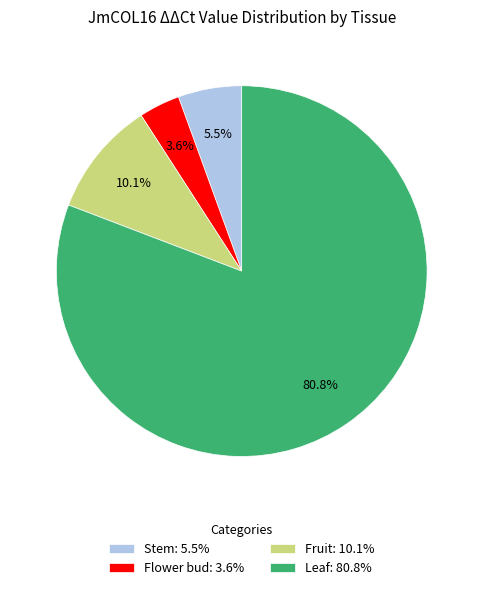

Rank the categories by value from lowest to highest.

Flower bud, Stem, Fruit, Leaf